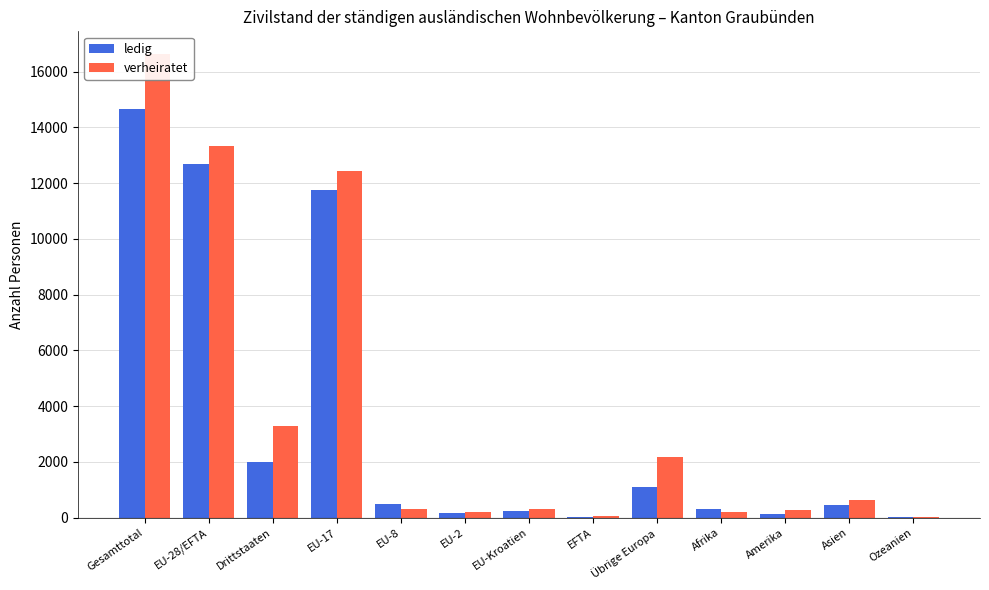

Which series changed the most between EU-28/EFTA and EU-8?

verheiratet